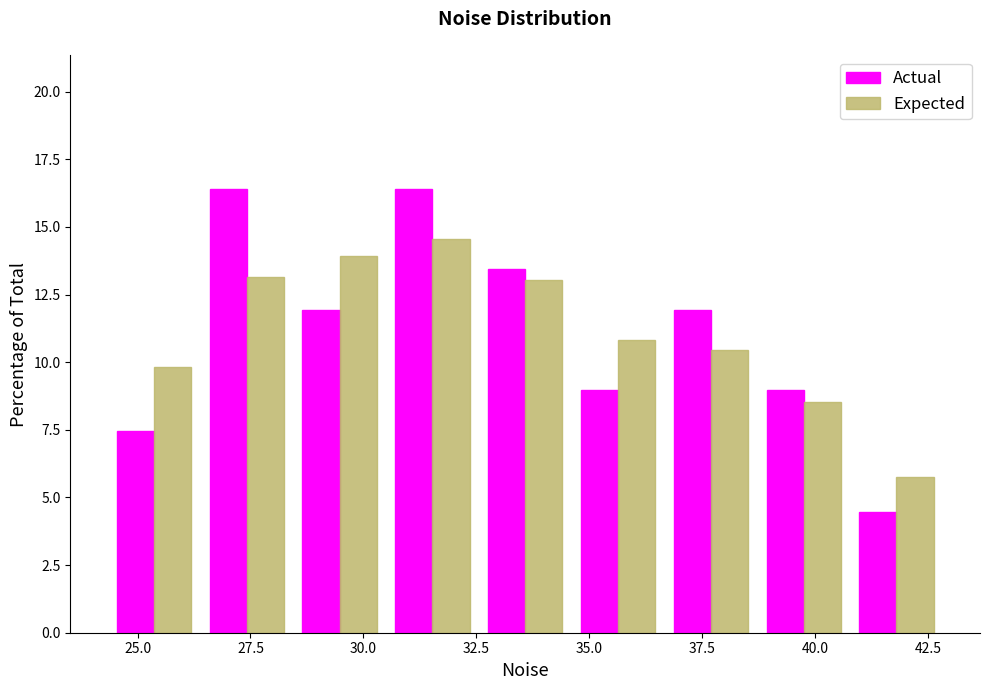

Reading left to right, list every range on the x-axis with the height of the bar of each series over it. Neither the bar edges nor the heights are printed on the chart, so give them approximately, as read against the axes.

24.5 to 26.5: Actual=7.5	Expected=10.0
26.5 to 28.5: Actual=16.5	Expected=13.0
28.5 to 30.5: Actual=12.0	Expected=14.0
30.5 to 32.5: Actual=16.5	Expected=14.5
32.5 to 34.5: Actual=13.5	Expected=13.0
34.5 to 36.5: Actual=9.0	Expected=11.0
36.5 to 38.5: Actual=12.0	Expected=10.5
38.5 to 41.0: Actual=9.0	Expected=8.5
41.0 to 43.0: Actual=4.5	Expected=6.0